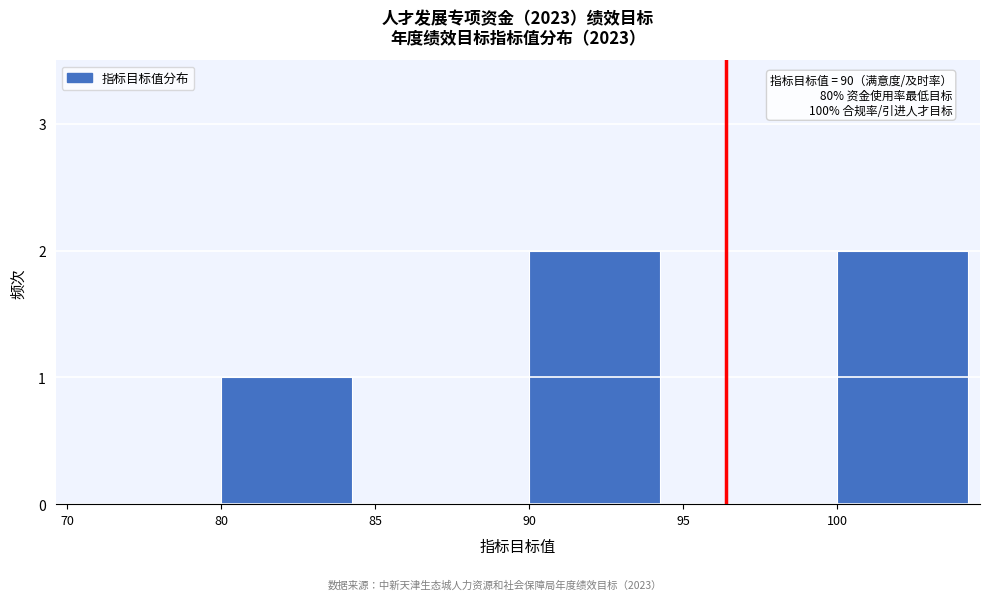

Reading left to right, what are all the values shown in this chart?

70=0	80=1	85=0	90=2	95=0	100=2